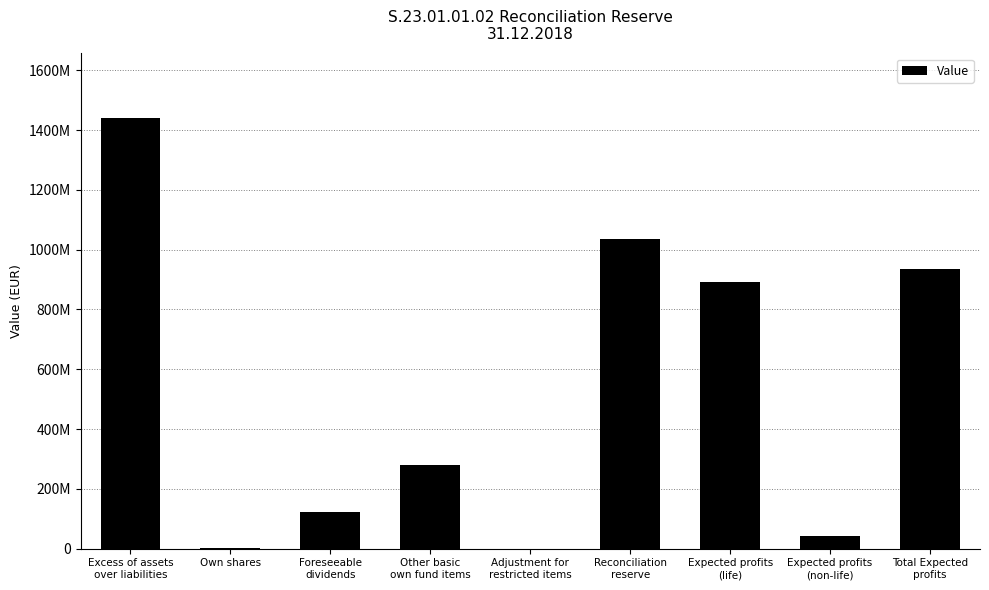

How many categories are shown in the chart?

9